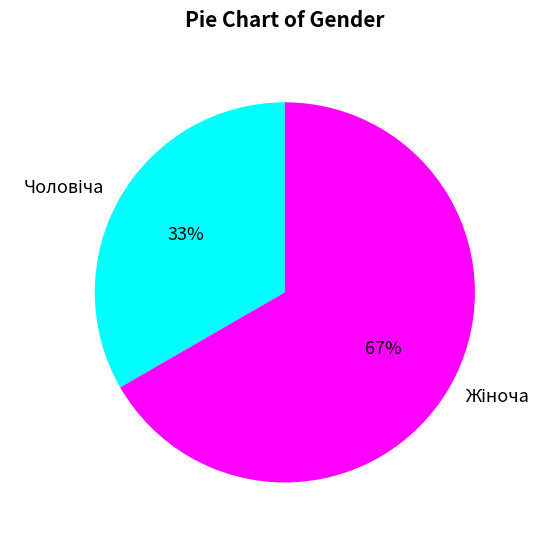

To the nearest percent, what is the average slice percentage?

50%